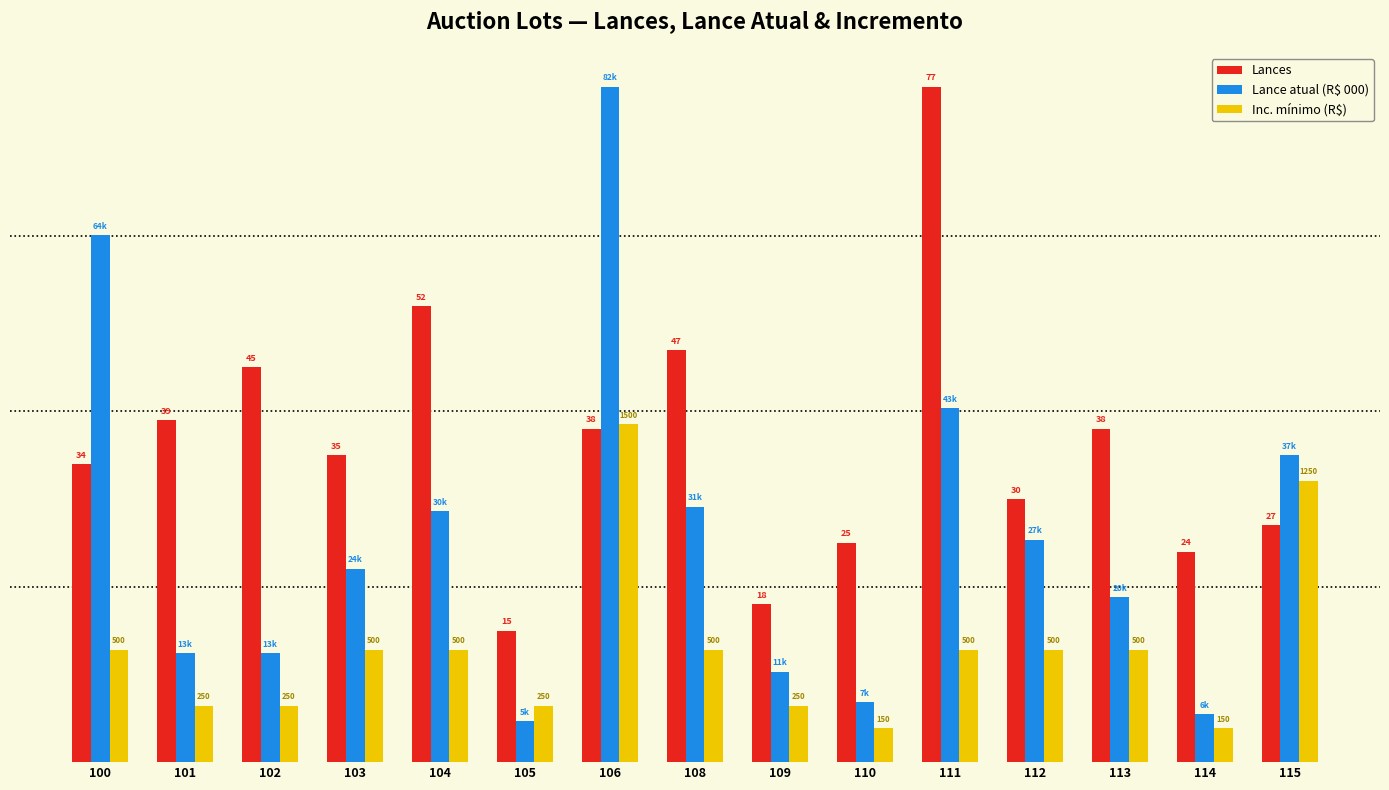

Which series has the largest total across all categories?

Lances